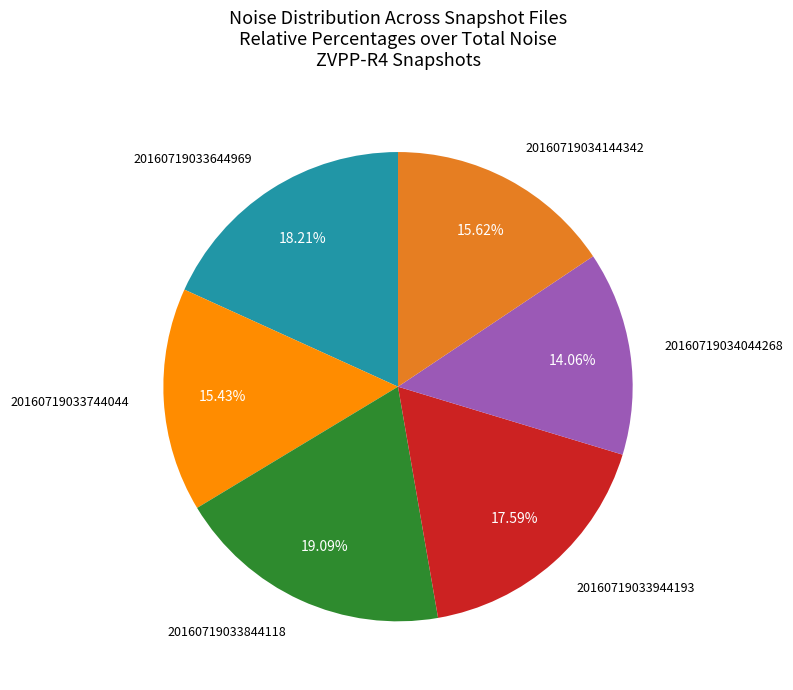

Is there any slice that represents more than half of the pie?

No